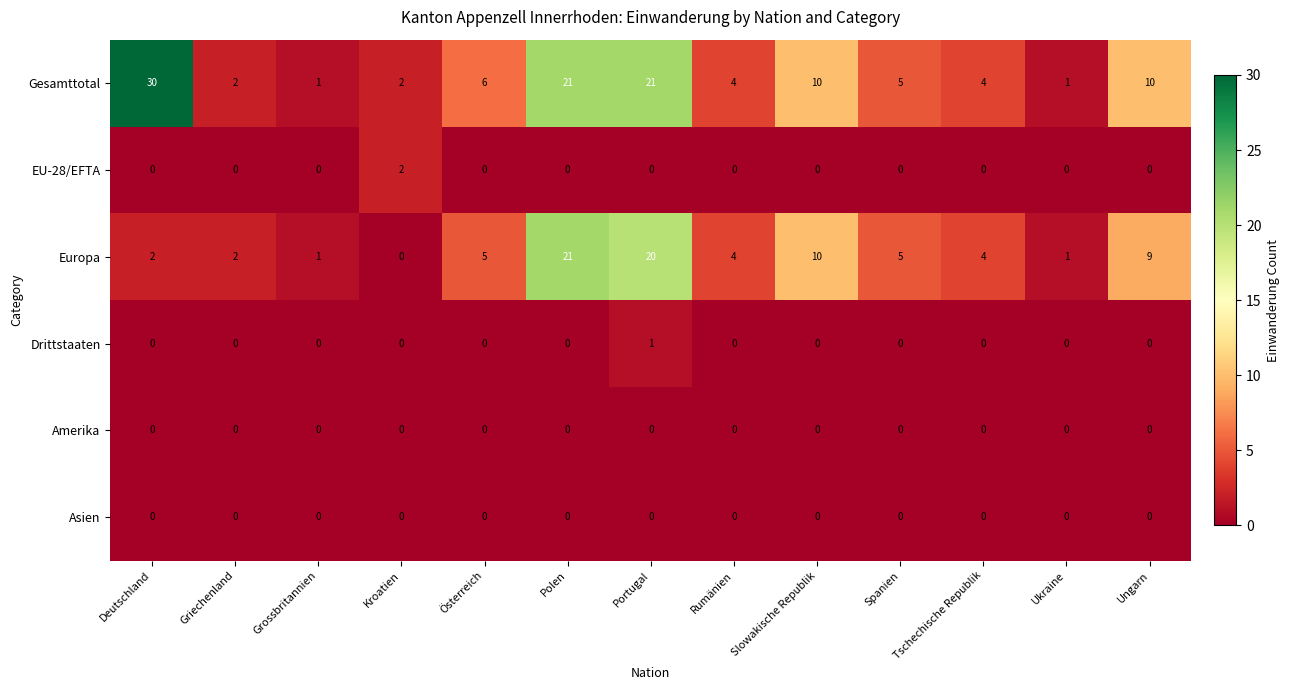

Which category has the highest value across all series?

Deutschland